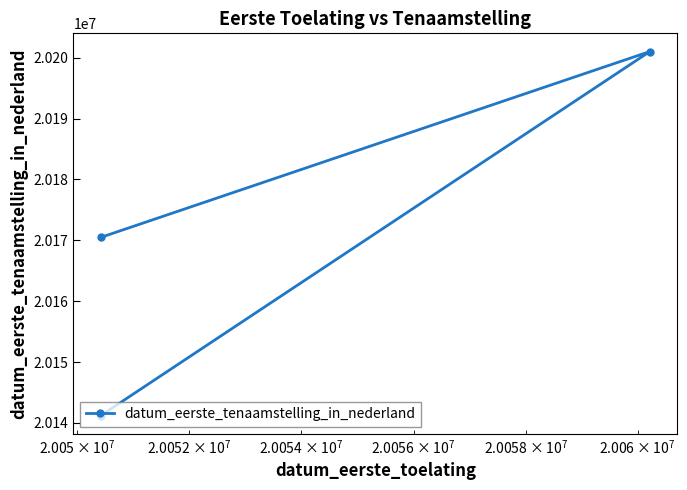

What is the sum of all values?

60512732